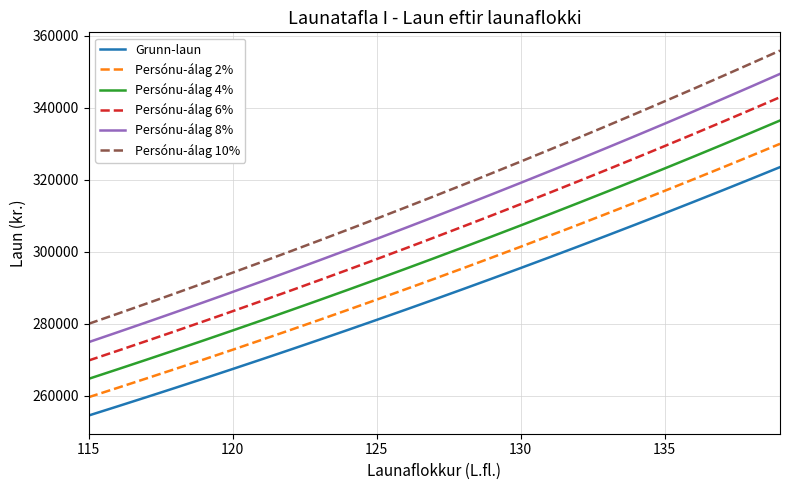

Which series has the largest total across all categories?

Persónu-álag 10%